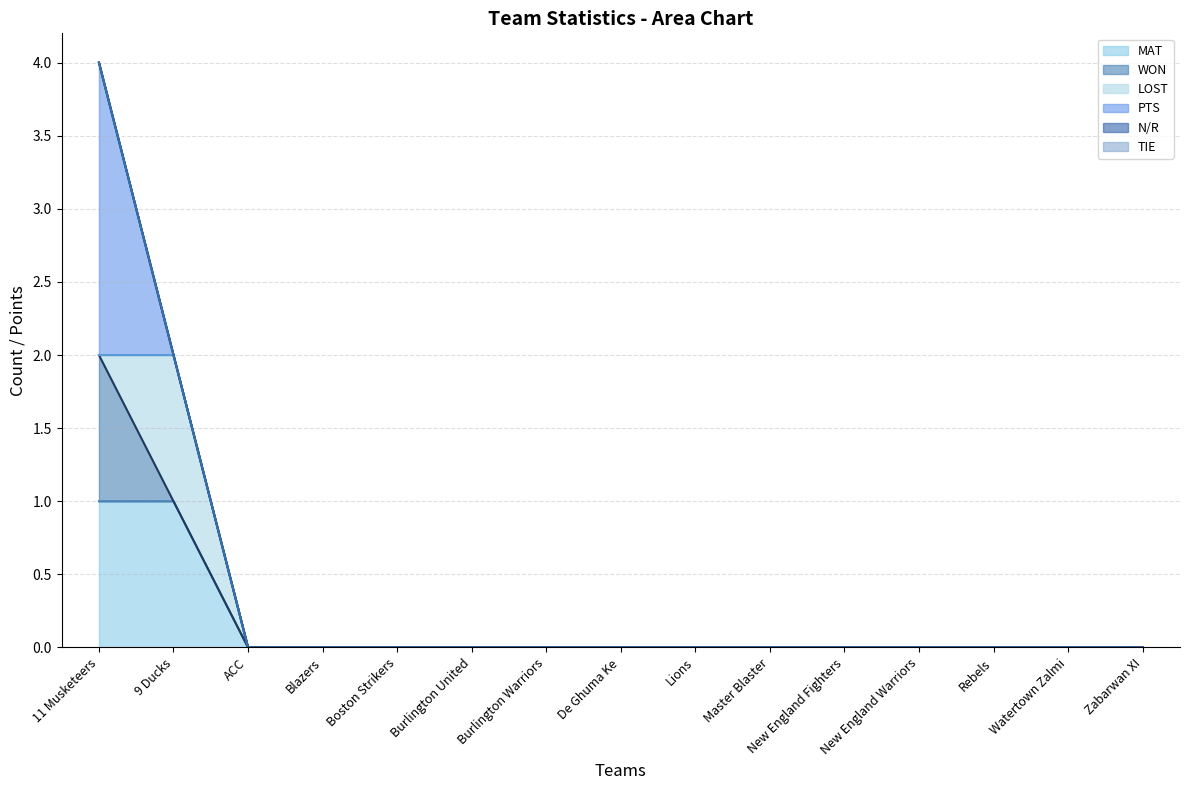

True or false: PTS_line and TIE_line cross at least once.

False